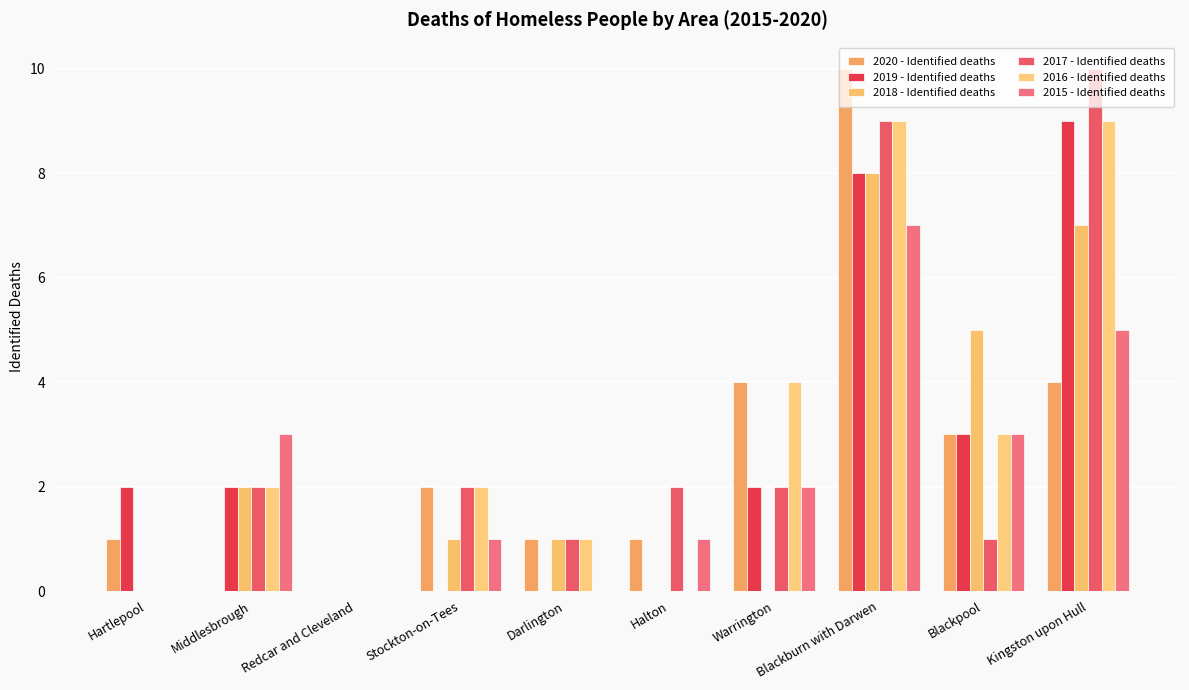

What is the difference between the maximum and second lowest values in the 2019 - Identified deaths series?

9